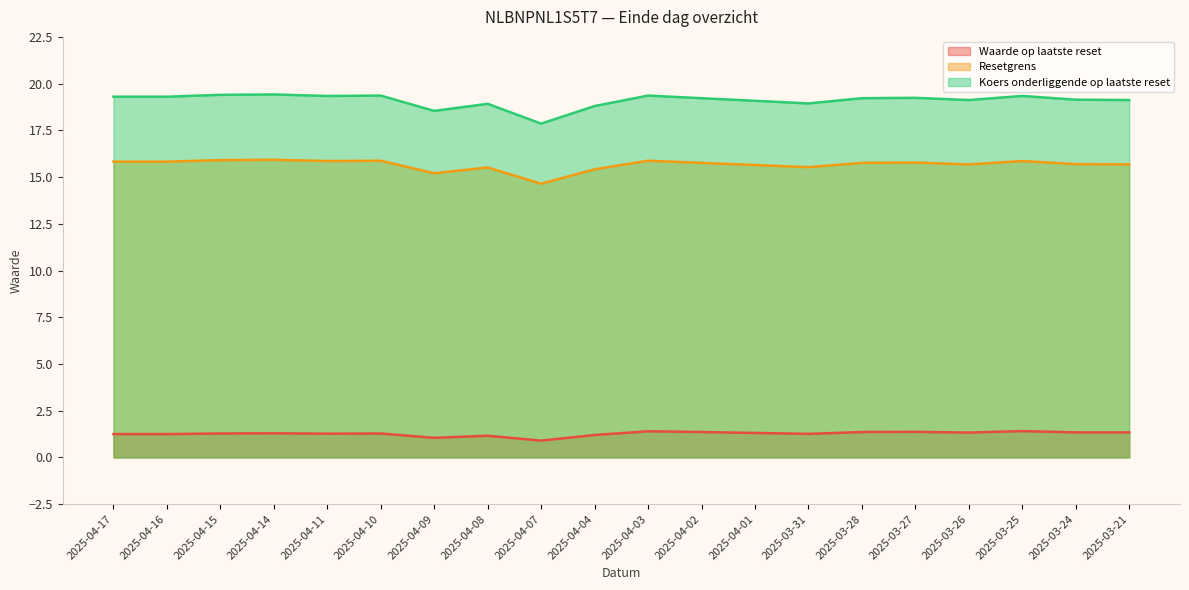

What is the sum of the Koers onderliggende op laatste reset values at 2025-04-01 and 2025-04-15?

38.5